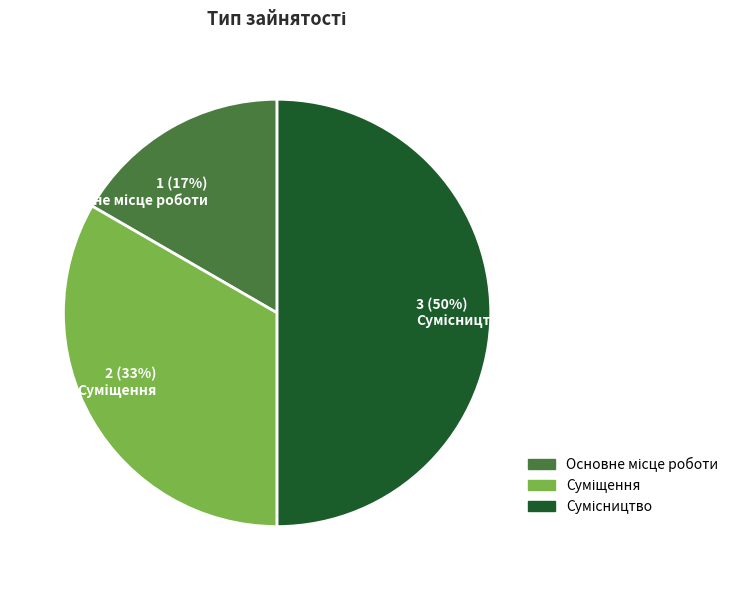

How many segments does this pie chart have?

3